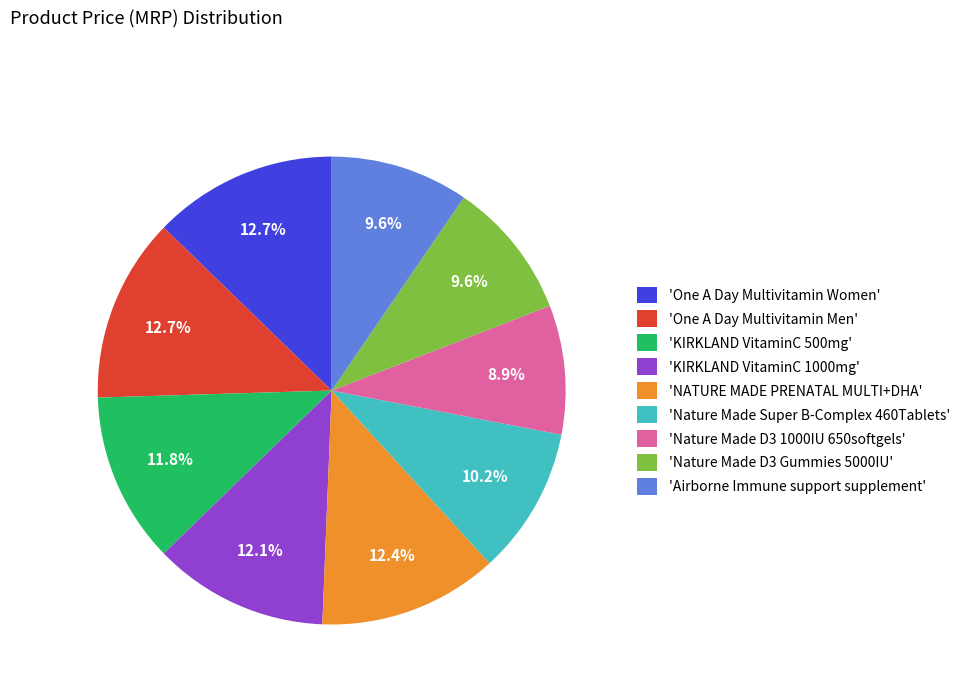

Do 'One A Day Multivitamin Men' and 'KIRKLAND VitaminC 500mg' together represent more than half of the pie?

No